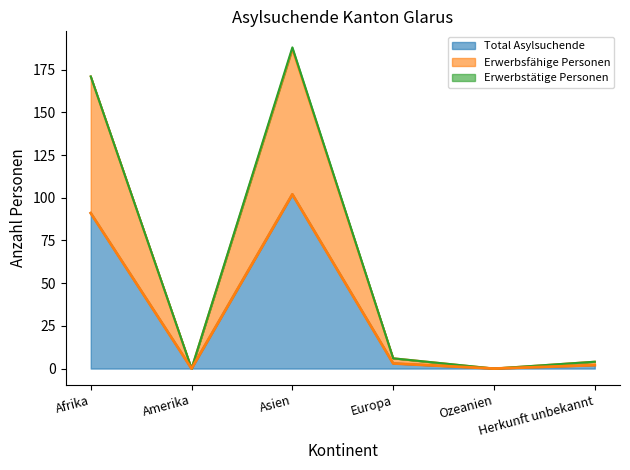

What position from the left is Europa?

4